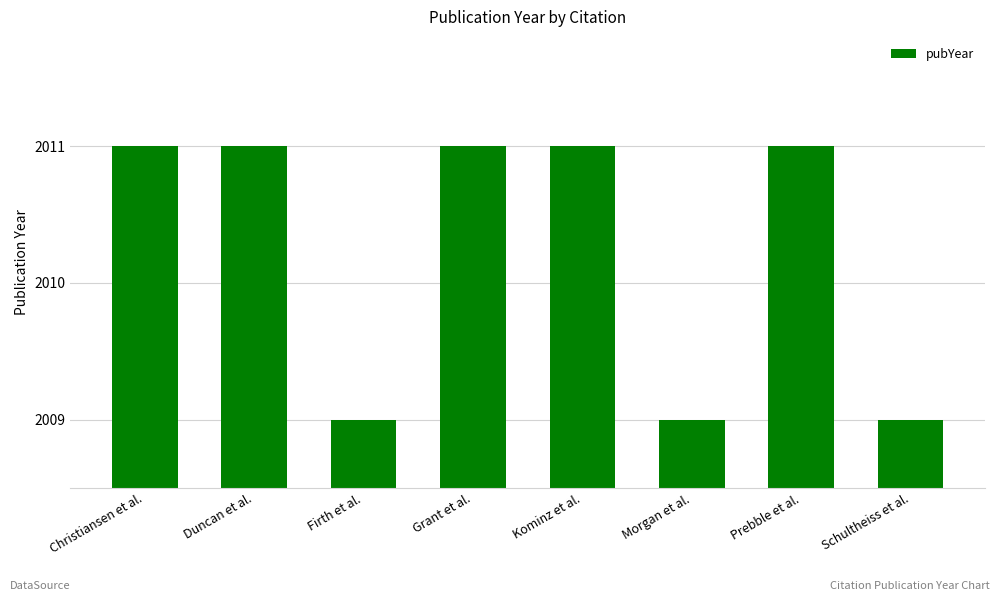

The value at Prebble et al. is 2011. True or false?

True